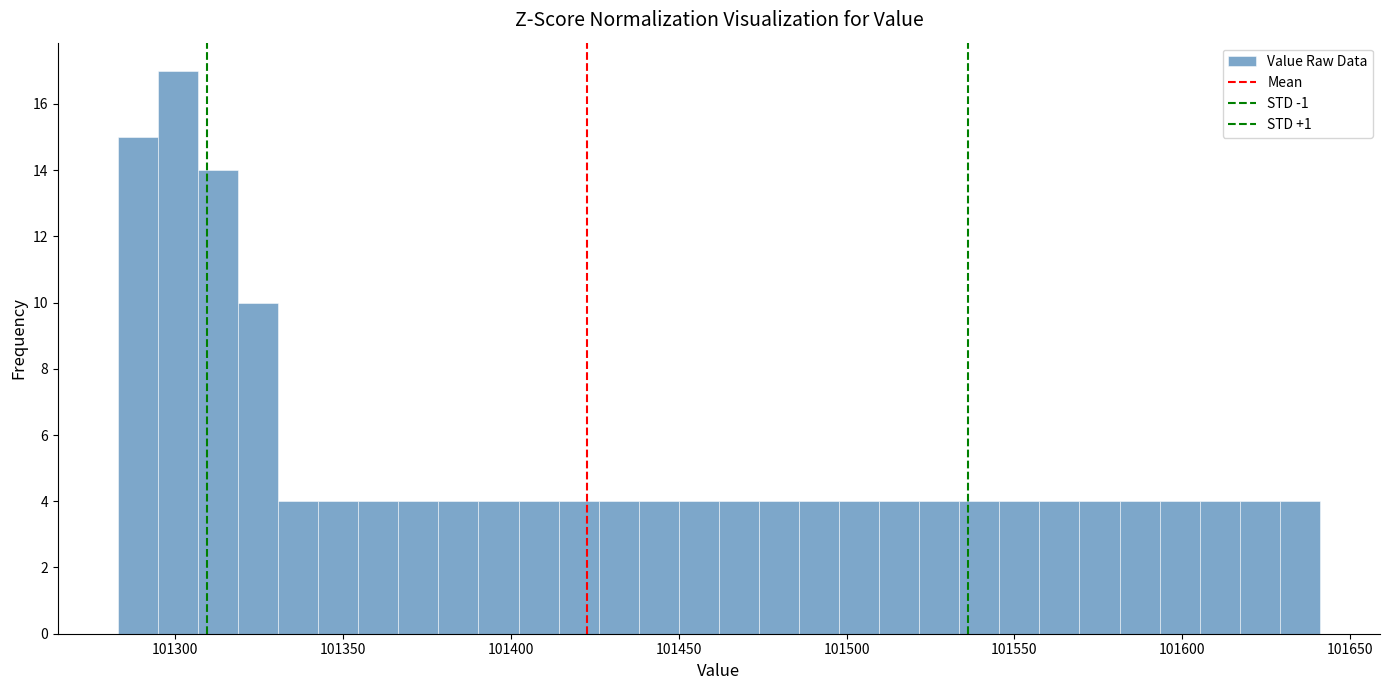

Read against the x-axis, roughly where is the centre of the tallest bar?

101300